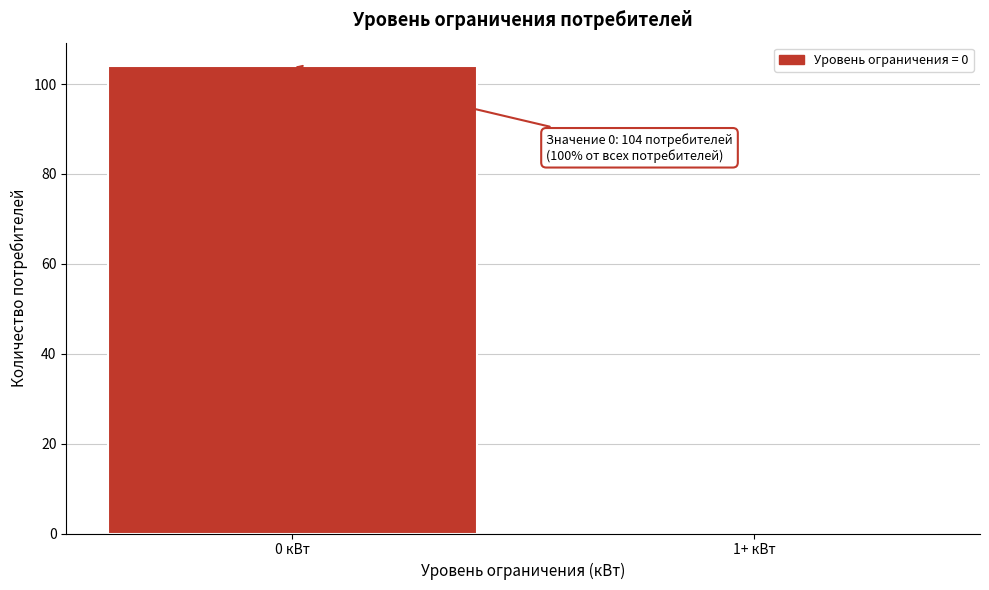

Reading left to right, transcribe all the data shown in this chart.

0 кВт=104	1+ кВт=0